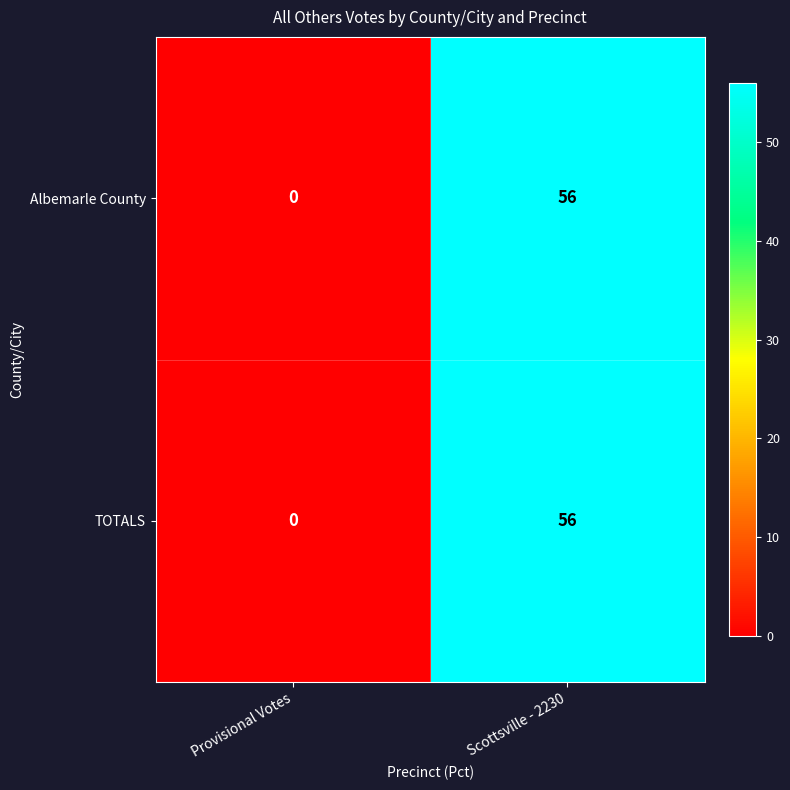

What is the sum of the Albemarle County values at Provisional Votes and Scottsville - 2230?

56